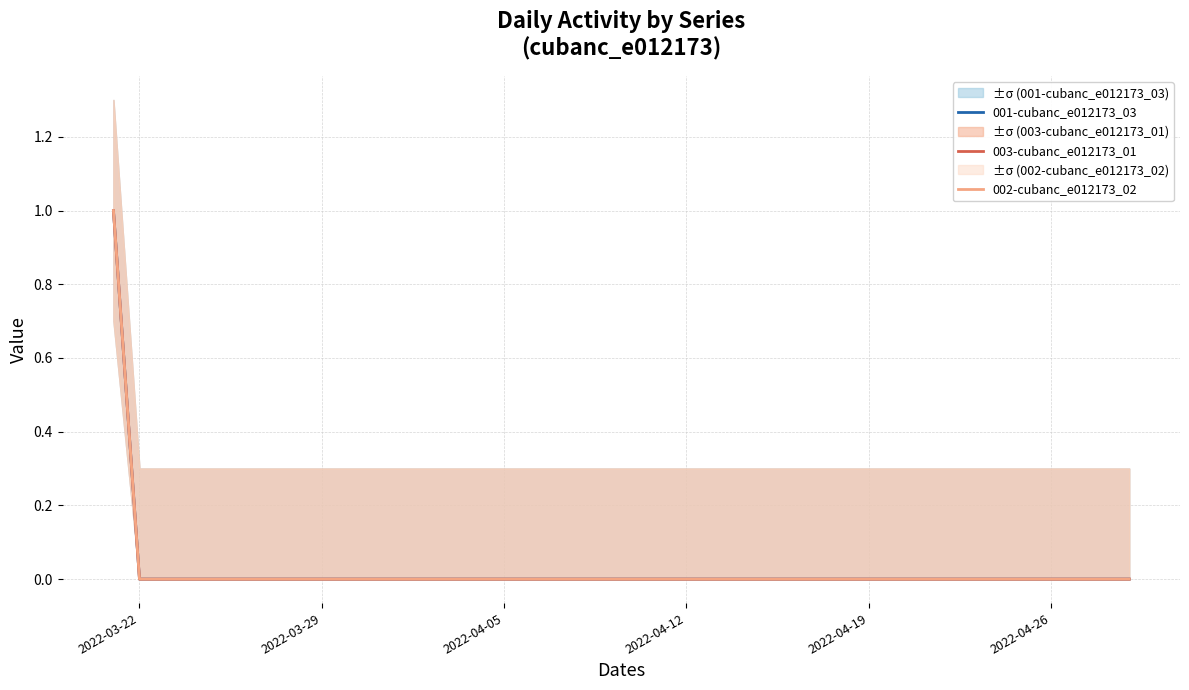

Is it true that 001-cubanc_e012173_03 equals 0 at 2022-04-12?

False